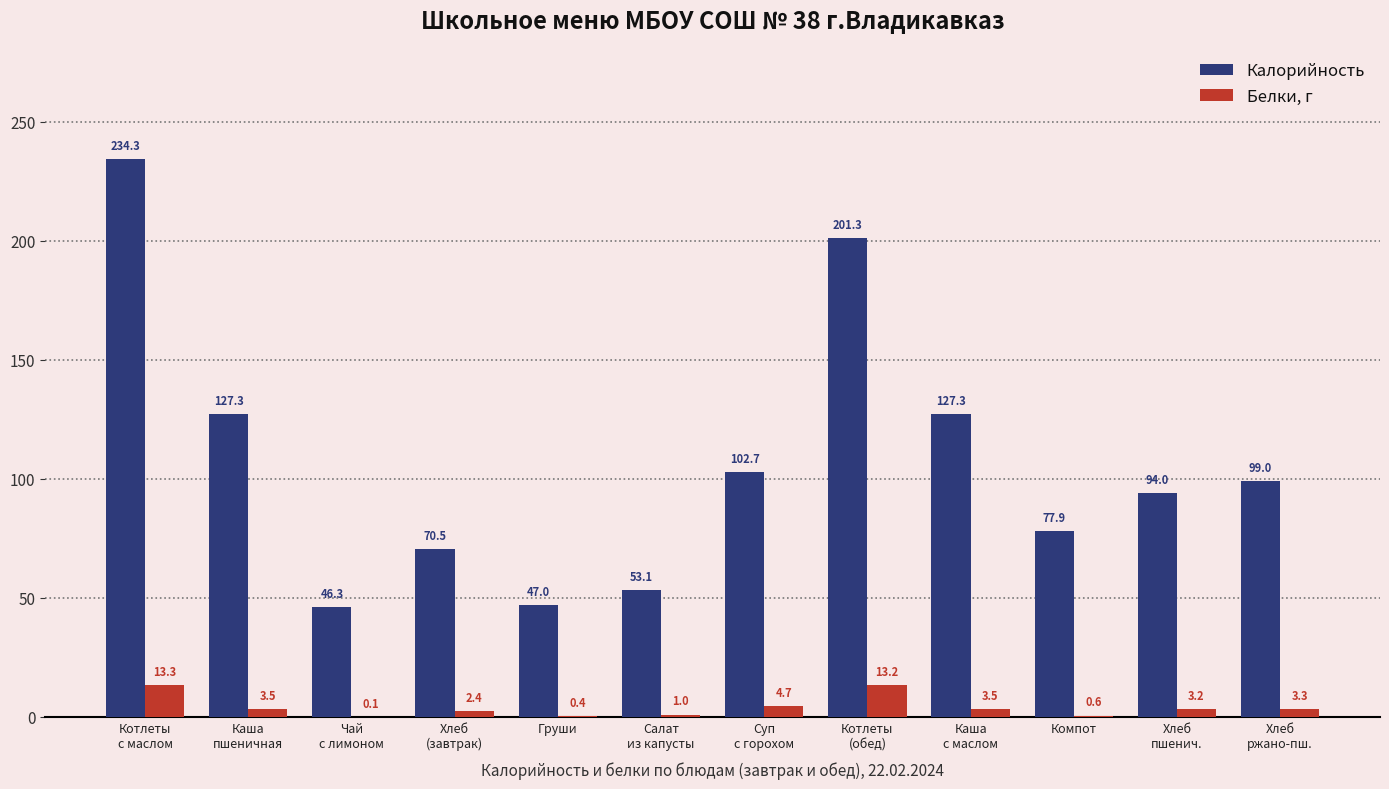

The value of Белки, г at Котлеты
(обед) is 13.2. True or false?

True